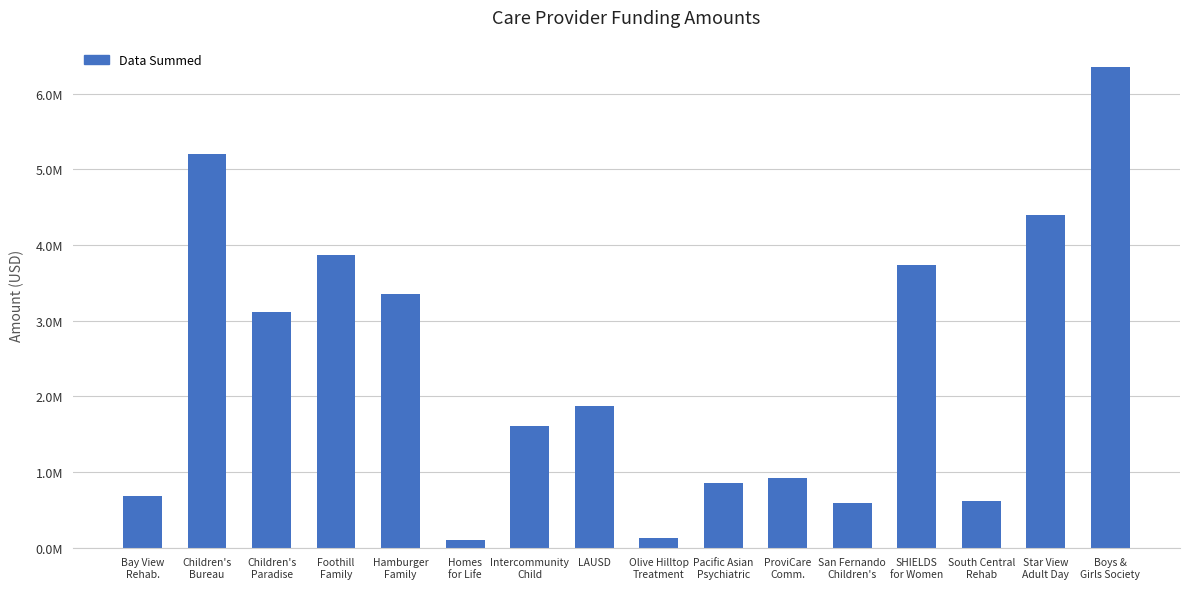

Reading right to left, transcribe all the data shown in this chart.

Boys &
Girls Society=6358914	Star View
Adult Day=4396804	South Central
Rehab=616644	SHIELDS
for Women=3734250	San Fernando
Children's=587063	ProviCare
Comm.=915785	Pacific Asian
Psychiatric=853400	Olive Hilltop
Treatment=130861	LAUSD=1877623	Intercommunity
Child=1609745	Homes
for Life=100000	Hamburger
Family=3353699	Foothill
Family=3861414	Children's
Paradise=3121157	Children's
Bureau=5197762	Bay View
Rehab.=686078